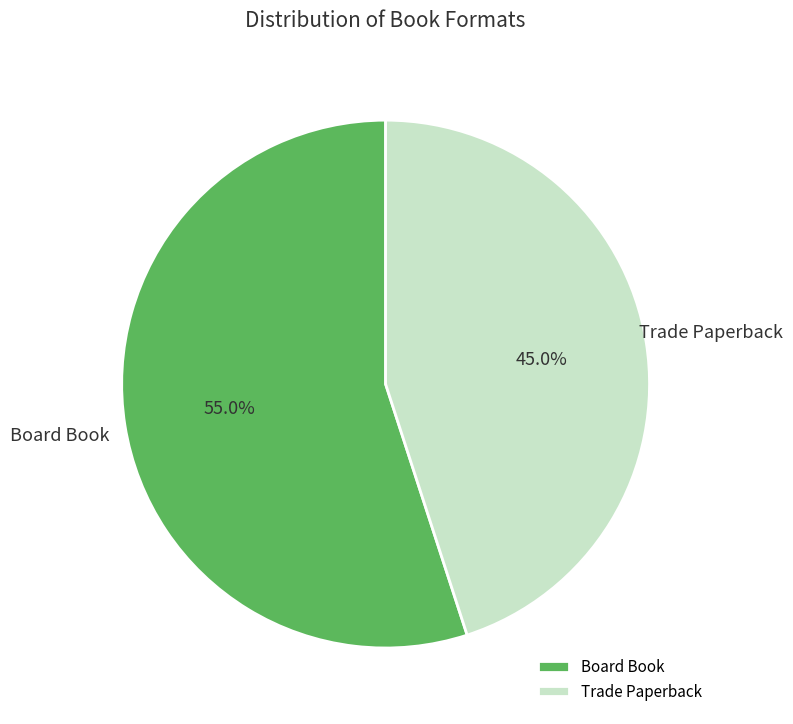

To the nearest percent, what is the combined percentage of Board Book and Trade Paperback?

100%